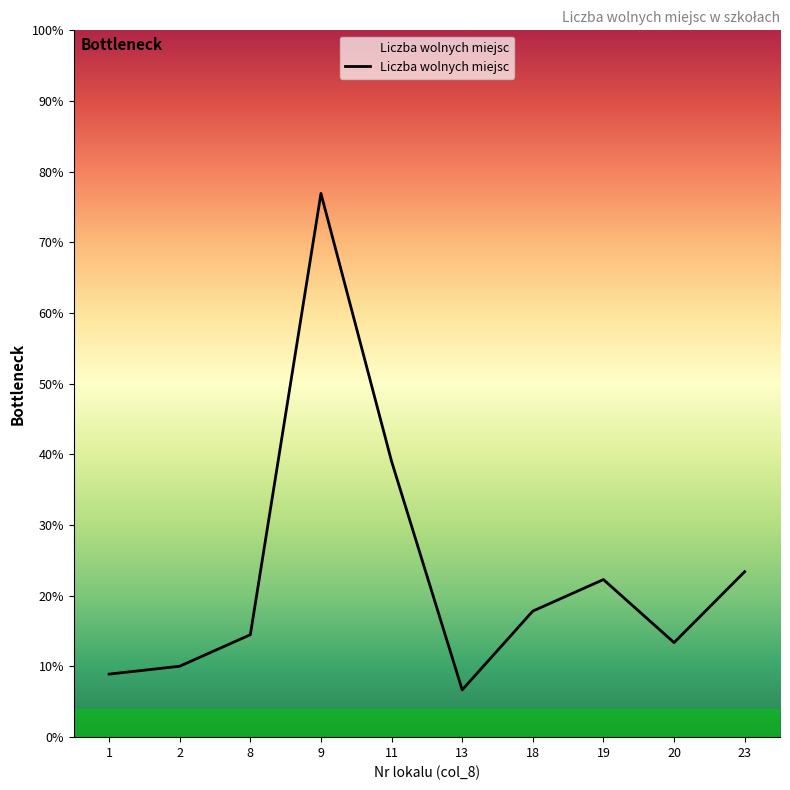

List the labels in order of value, smallest first.

13, 1, 2, 20, 8, 18, 19, 23, 11, 9